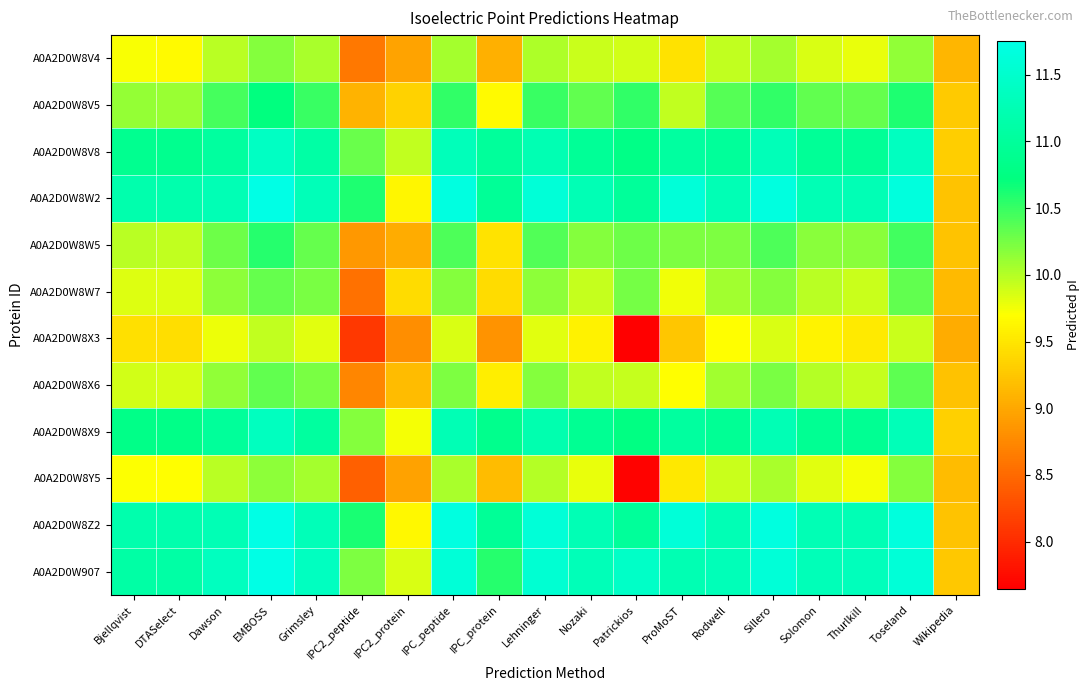

At Solomon, list the series in order from largest to smallest.

A0A2D0W907, A0A2D0W8W2, A0A2D0W8Z2, A0A2D0W8V8, A0A2D0W8X9, A0A2D0W8V5, A0A2D0W8W5, A0A2D0W8X6, A0A2D0W8W7, A0A2D0W8V4, A0A2D0W8Y5, A0A2D0W8X3